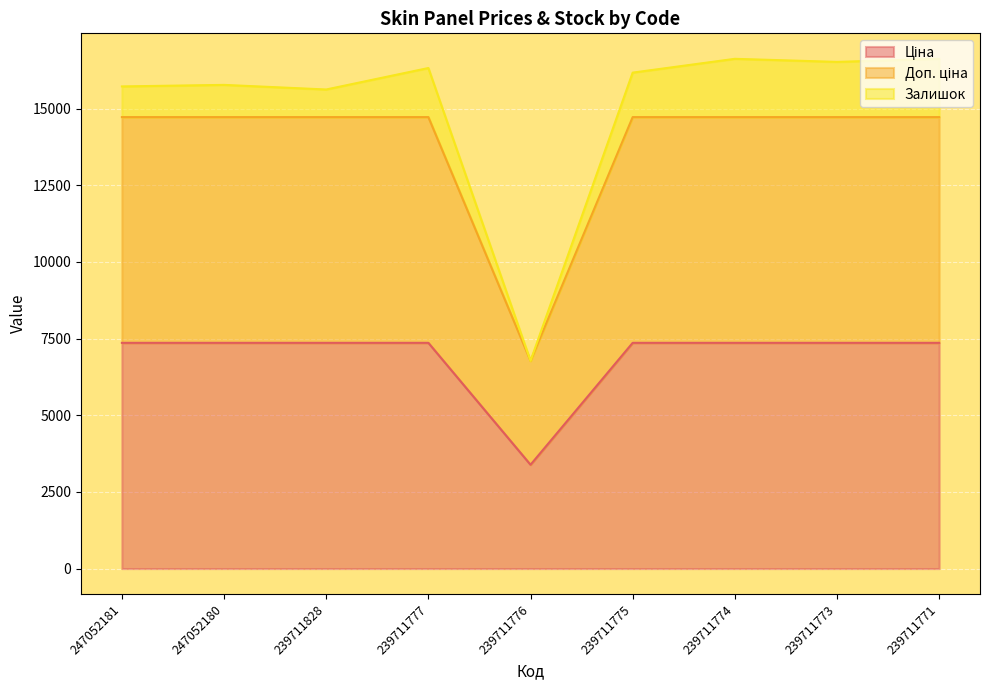

Which series has the widest spread of values?

Доп. ціна